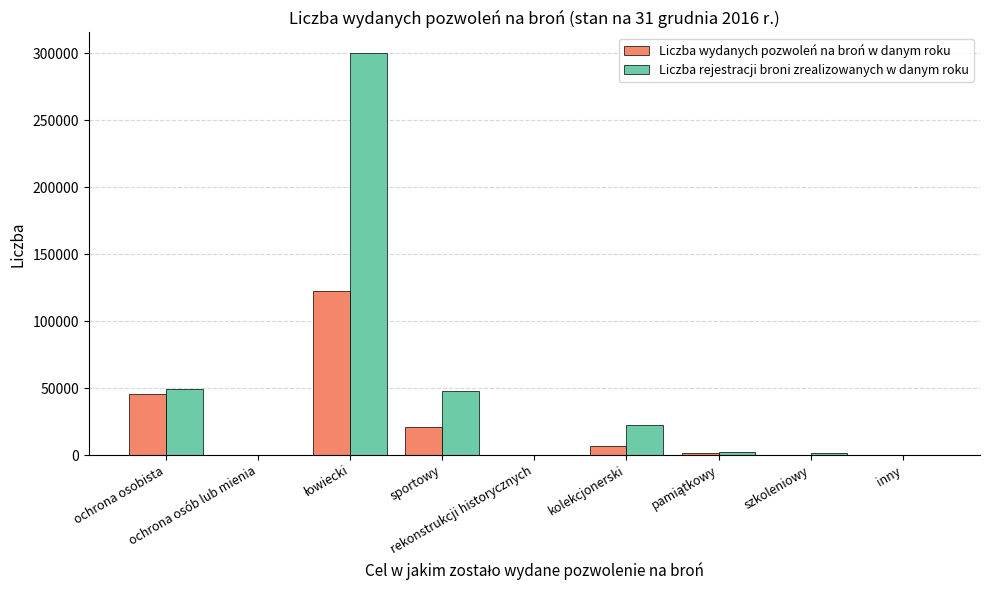

Reading left to right, what are all the values shown in this chart?

Liczba wydanych pozwoleń na broń w danym roku: 45481	9	122425	20960	52	6762	1751	297	192
Liczba rejestracji broni zrealizowanych w danym roku: 49707	10	300388	47577	188	22242	2474	1916	173